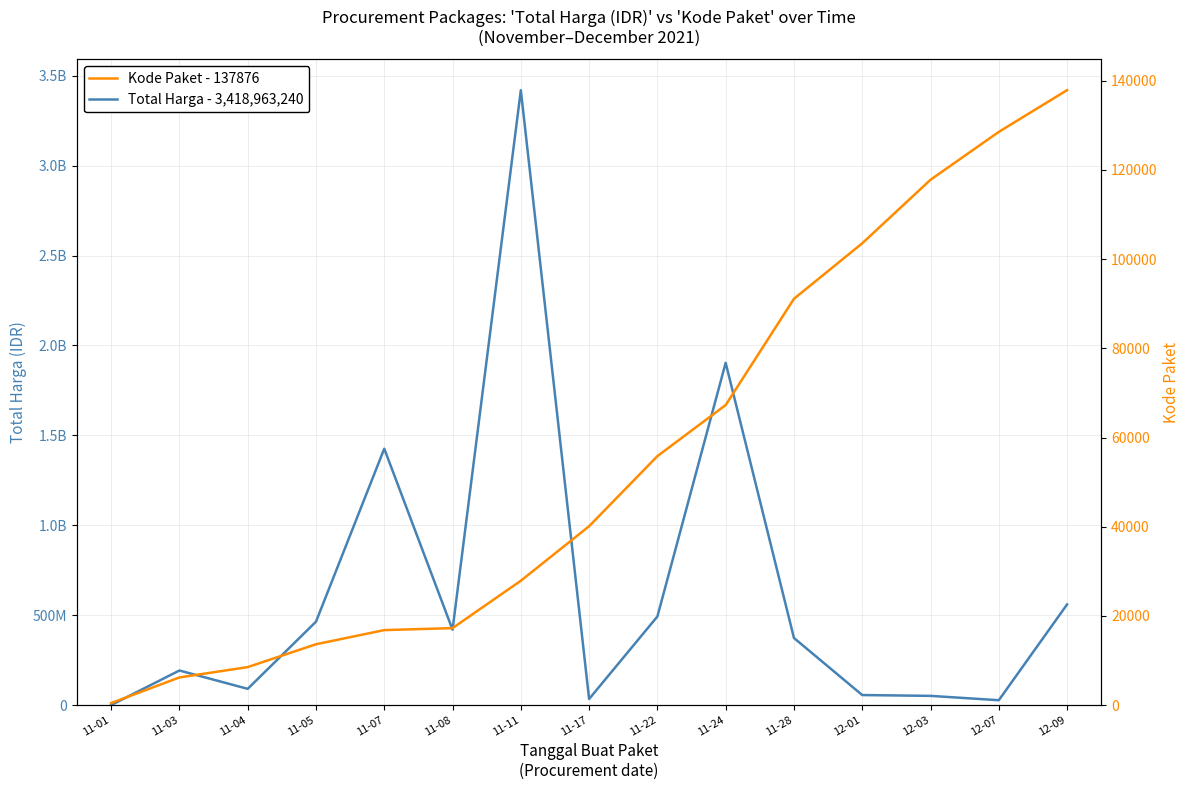

Is the value of Kode Paket - 137876 at 12-03 greater than the value of Total Harga - 3,418,963,240 at 11-03?

No